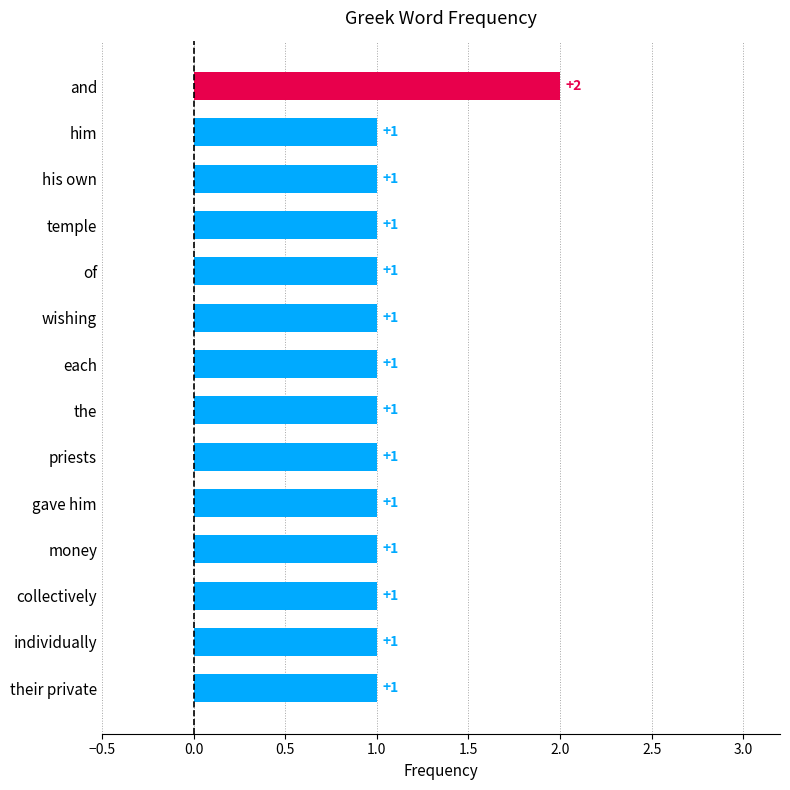

What is the label of the 14th bar from the top?

their private